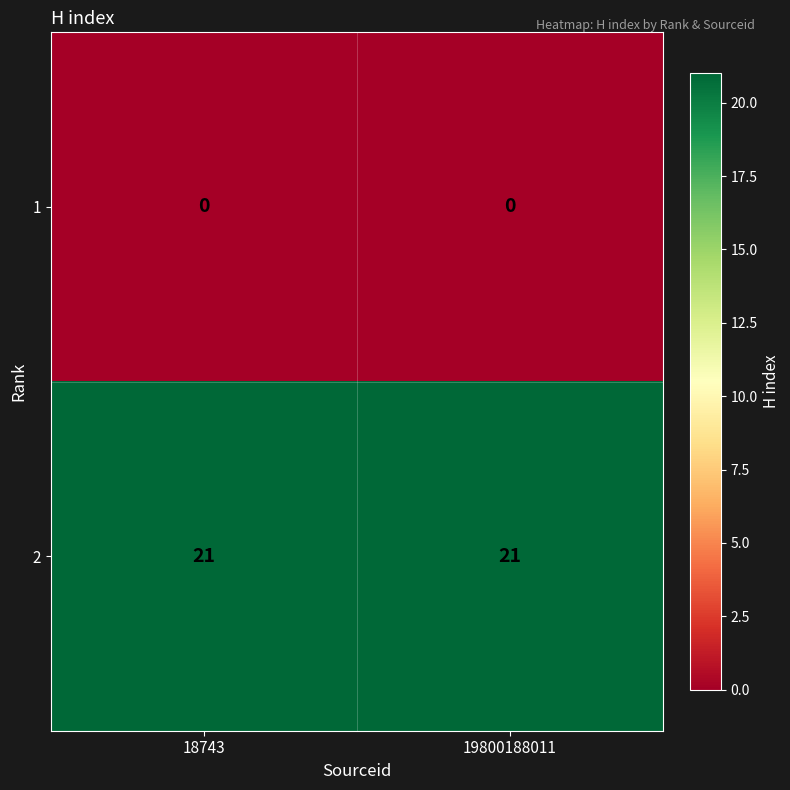

Reading right to left, extract all data points from this chart.

1: 19800188011=0	18743=0
2: 19800188011=21	18743=21